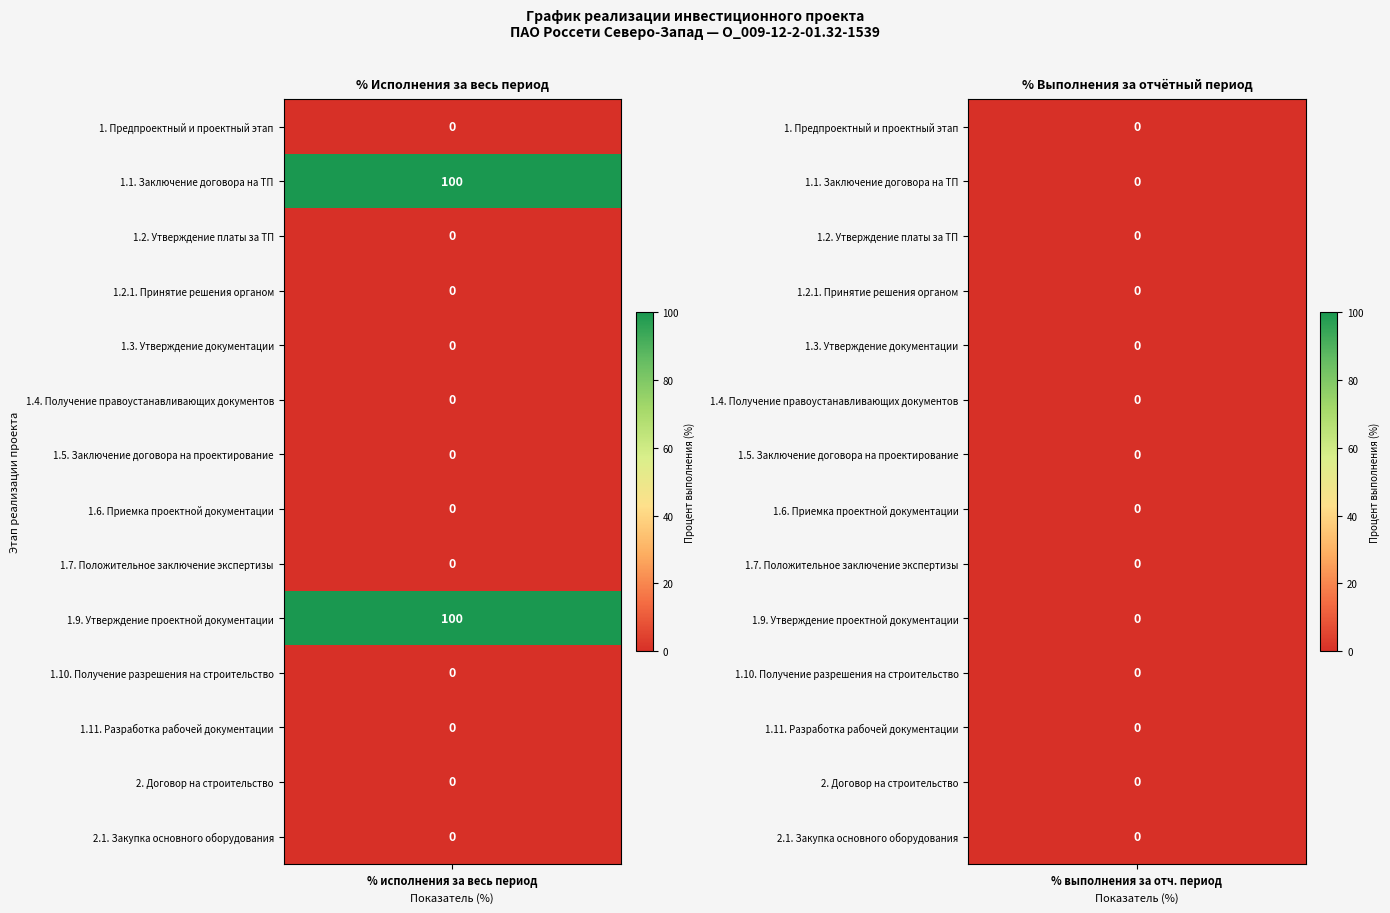

At which category does the chart reach its peak across all series?

1